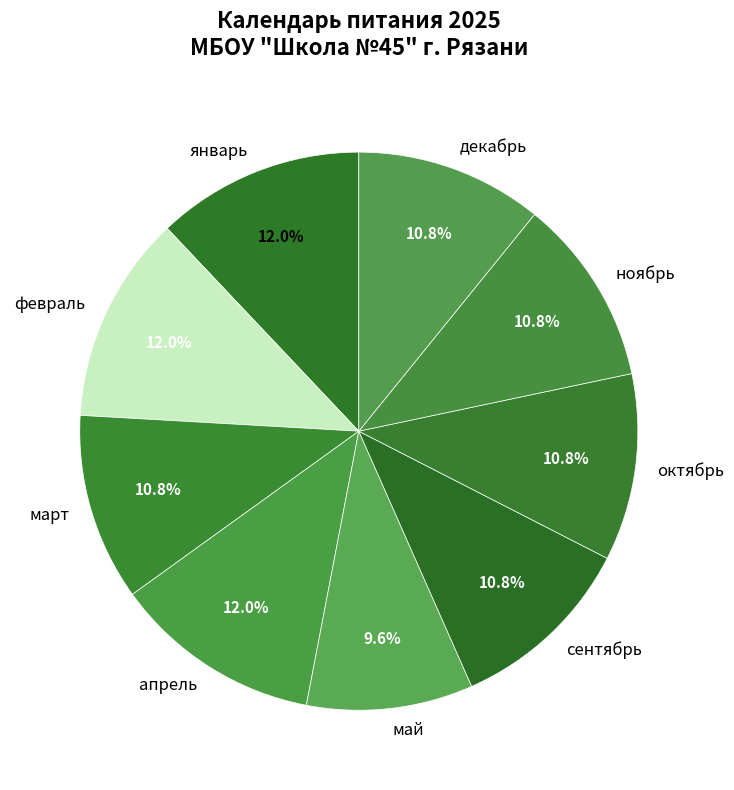

Does декабрь account for over 50% of the chart?

No